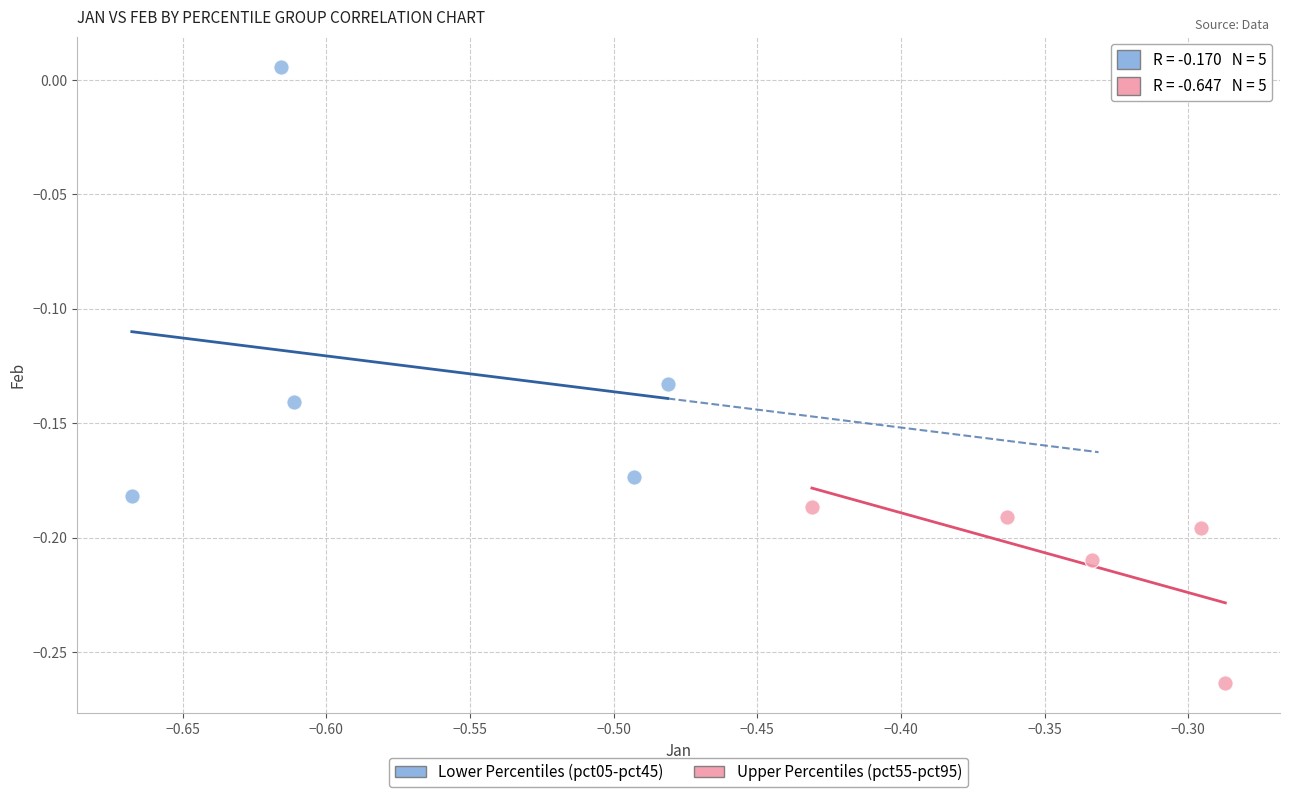

Which series reaches the minimum Y coordinate?

Upper Percentiles (pct55-pct95)